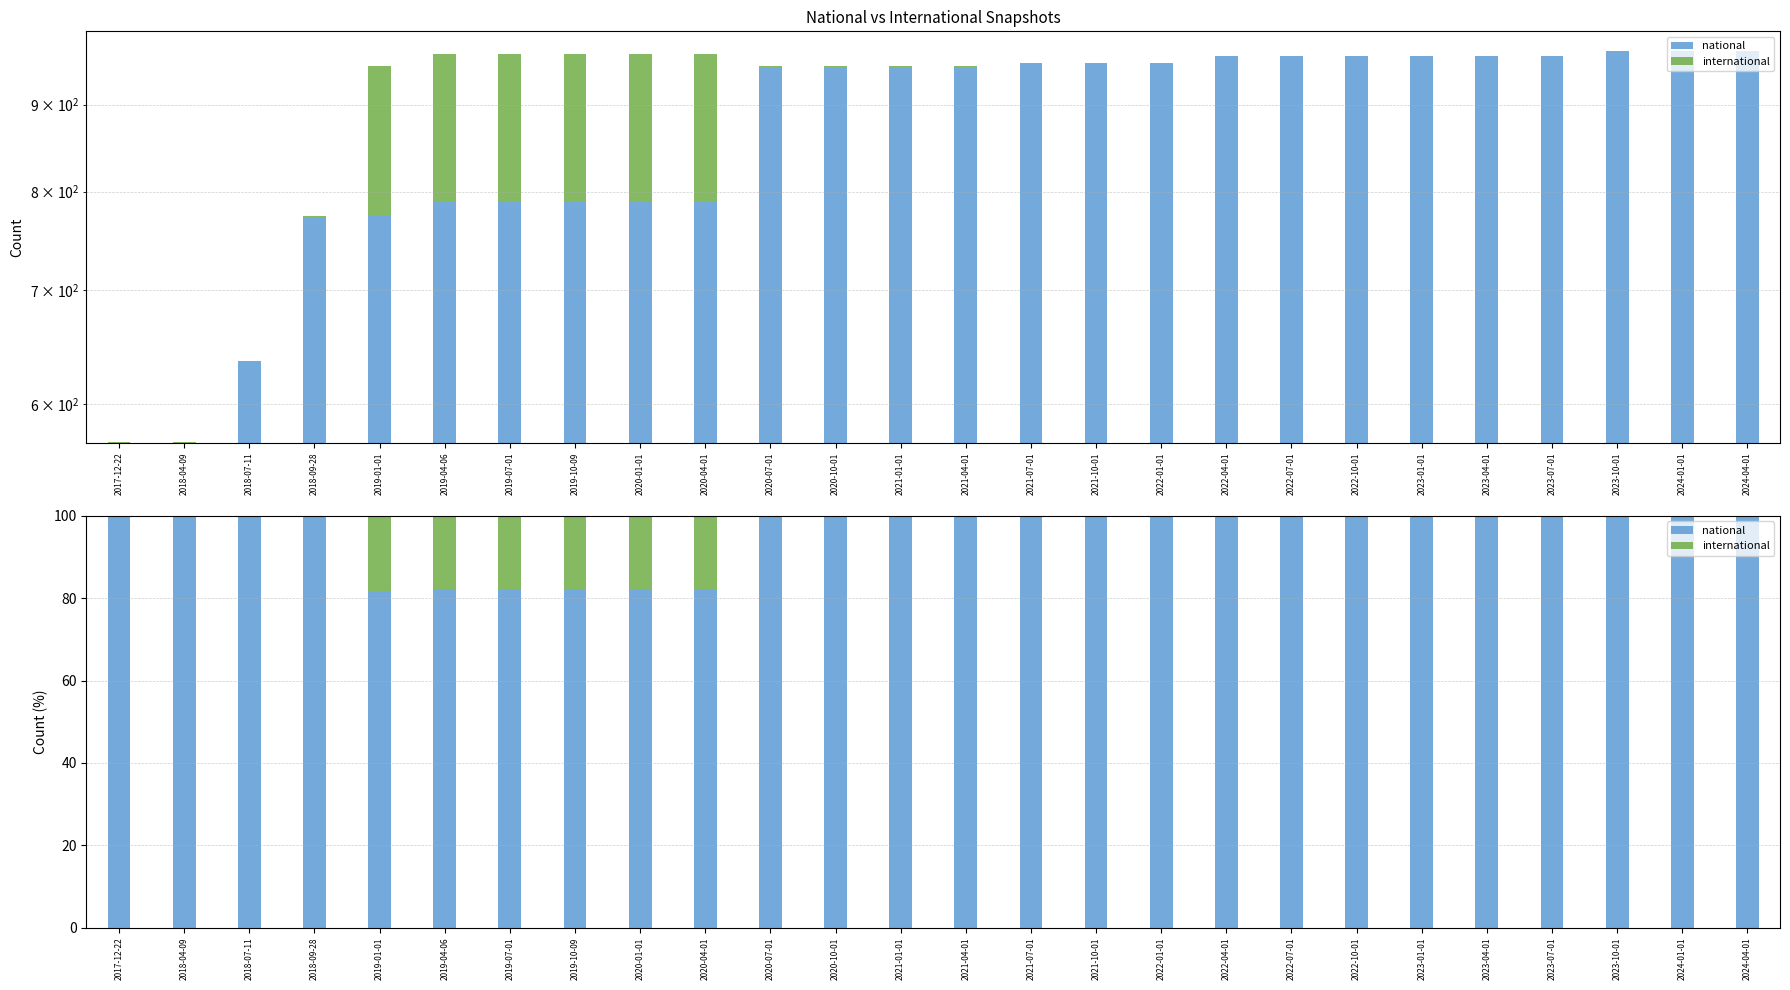

Is the value of national at 2020-10-01 greater than the value of international at 2018-09-28?

Yes